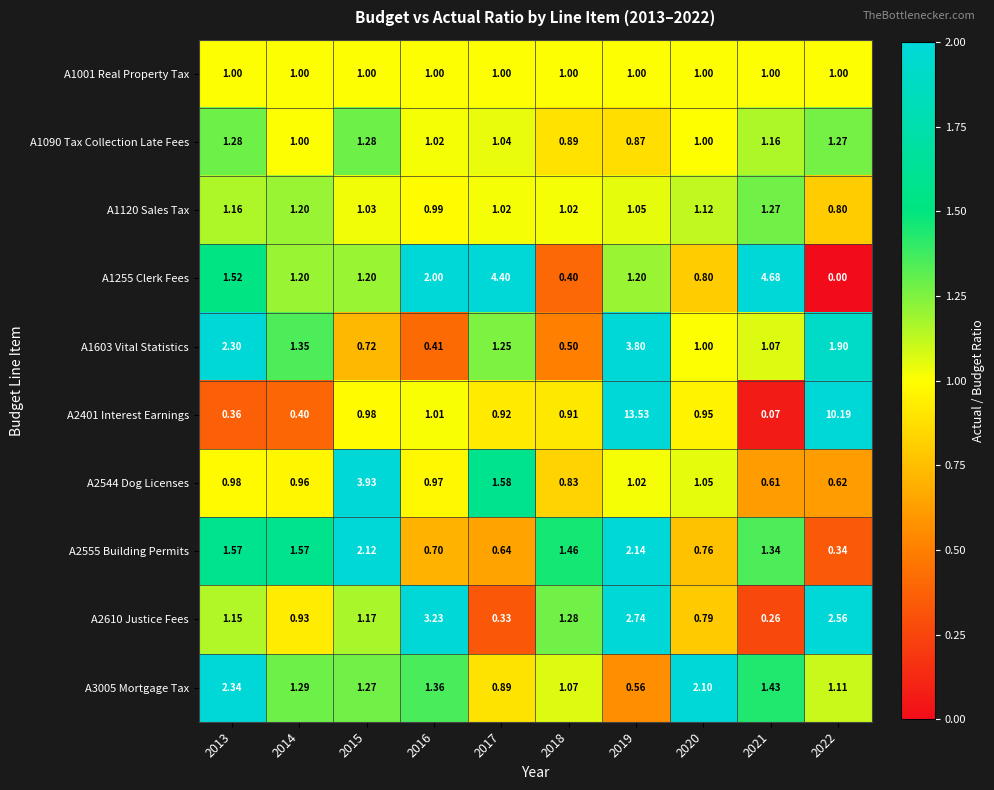

Rank the series at 2021 from lowest to highest value.

A2401 Interest Earnings, A2610 Justice Fees, A2544 Dog Licenses, A1001 Real Property Tax, A1603 Vital Statistics, A1090 Tax Collection Late Fees, A1120 Sales Tax, A2555 Building Permits, A3005 Mortgage Tax, A1255 Clerk Fees